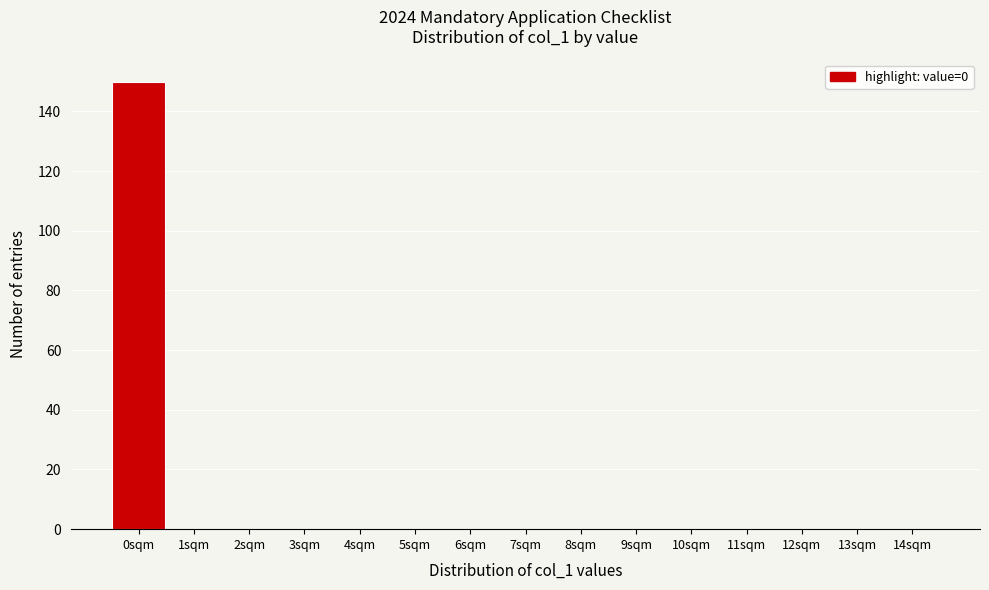

Reading right to left, list all the values displayed in this chart.

14sqm=0	13sqm=0	12sqm=0	11sqm=0	10sqm=0	9sqm=0	8sqm=0	7sqm=0	6sqm=0	5sqm=0	4sqm=0	3sqm=0	2sqm=0	1sqm=0	0sqm=150